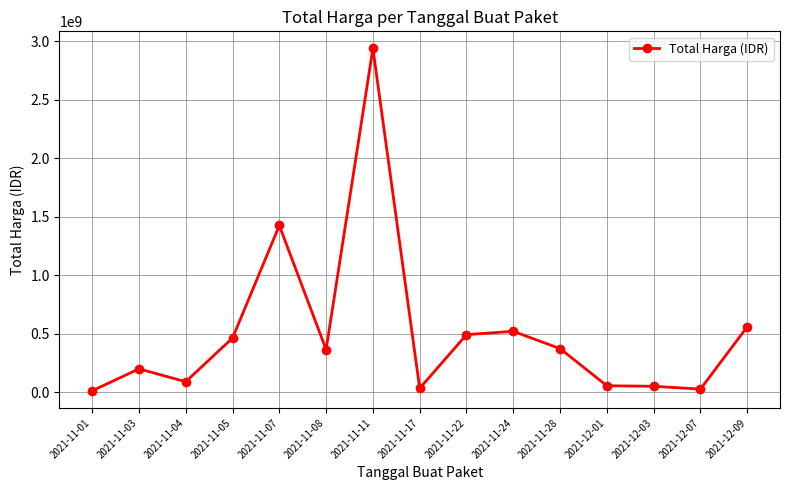

What is the greatest value displayed?

2938953240